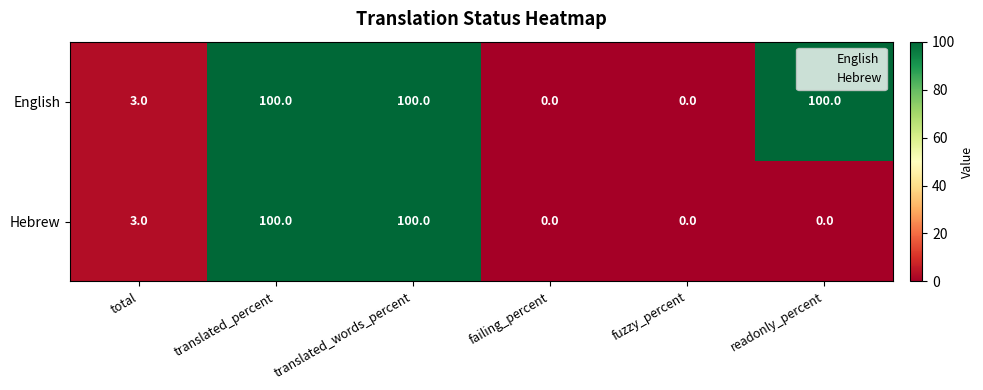

At how many categories does at least one series exceed 18?

3